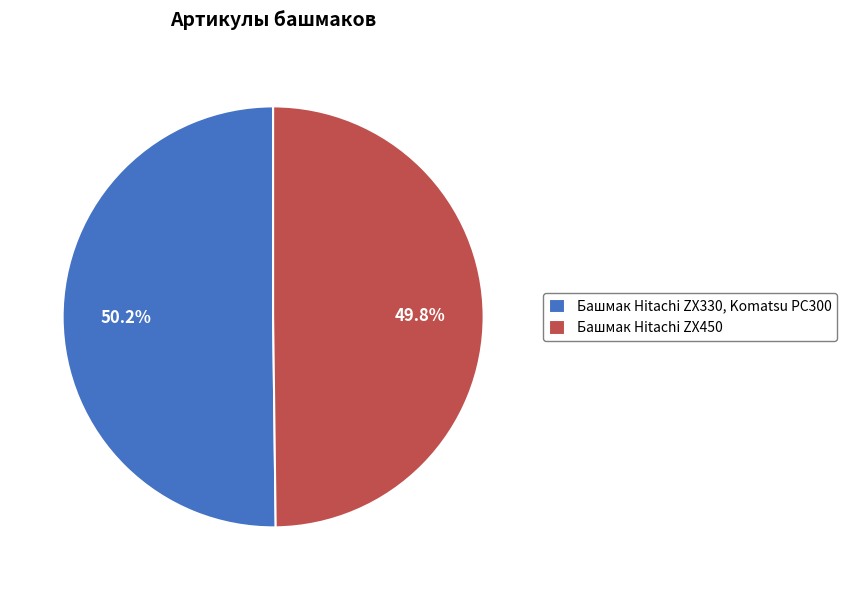

True or false: Башмак Hitachi ZX330, Komatsu PC300 accounts for 37% of the total.

False